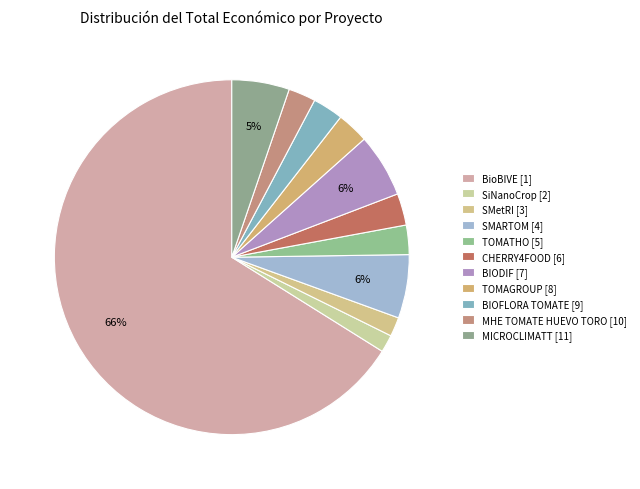

Combined, do SiNanoCrop and TOMATHO account for over 50%?

No